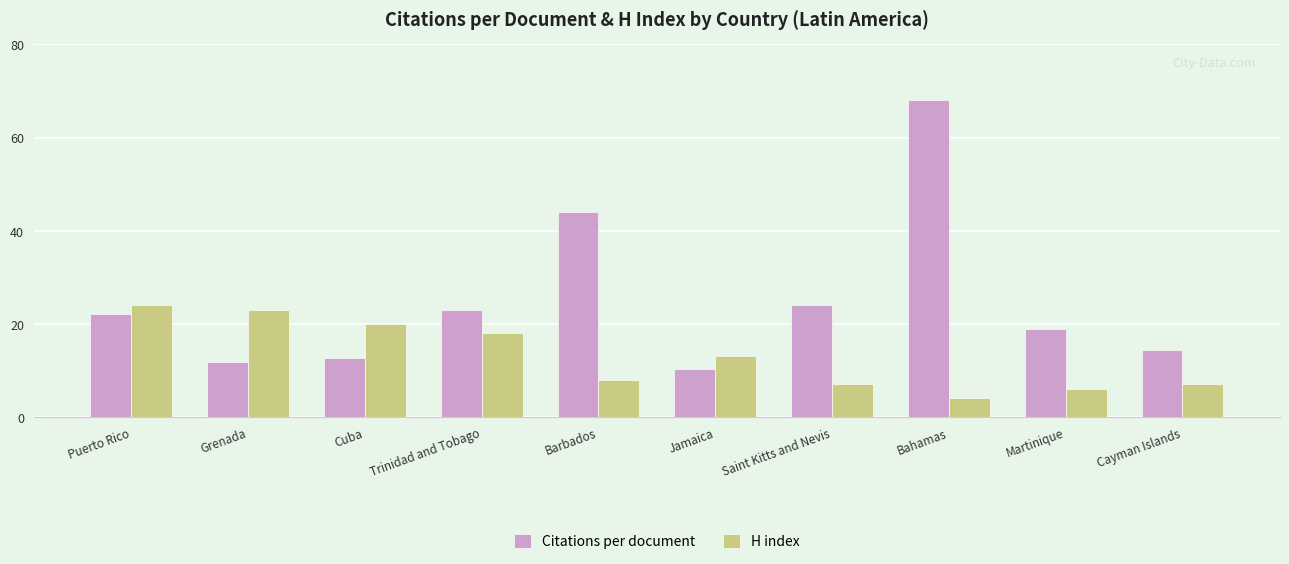

Are the bars grouped side by side (vs. stacked)?

Yes